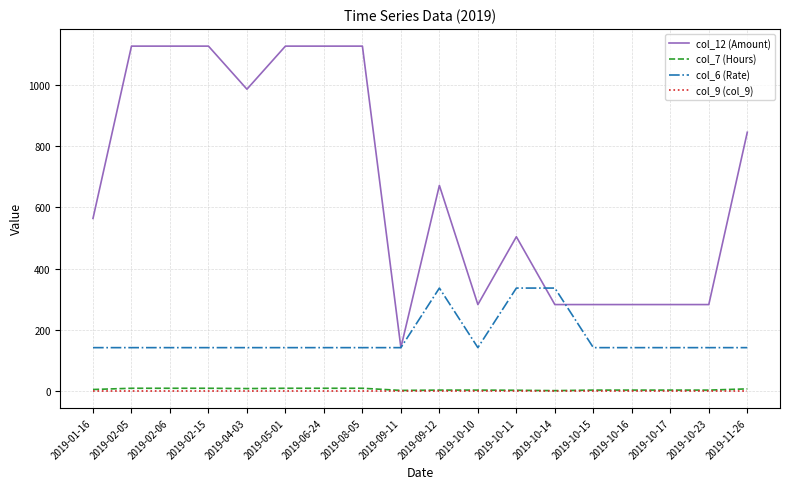

True or false: col_9 (col_9) and col_7 (Hours) intersect in this chart.

False